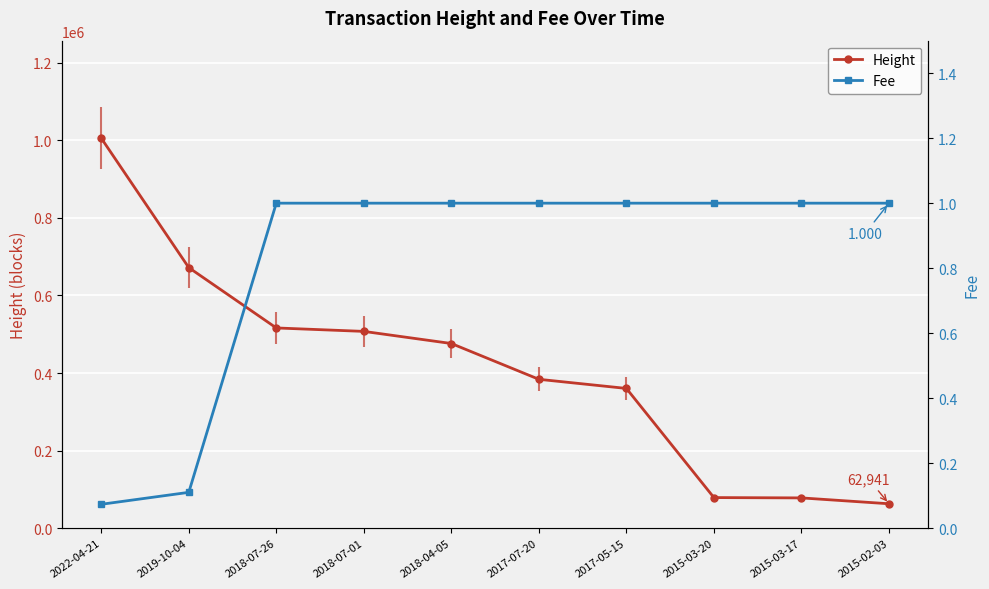

What is the label of the 5th point from the right?

2017-07-20